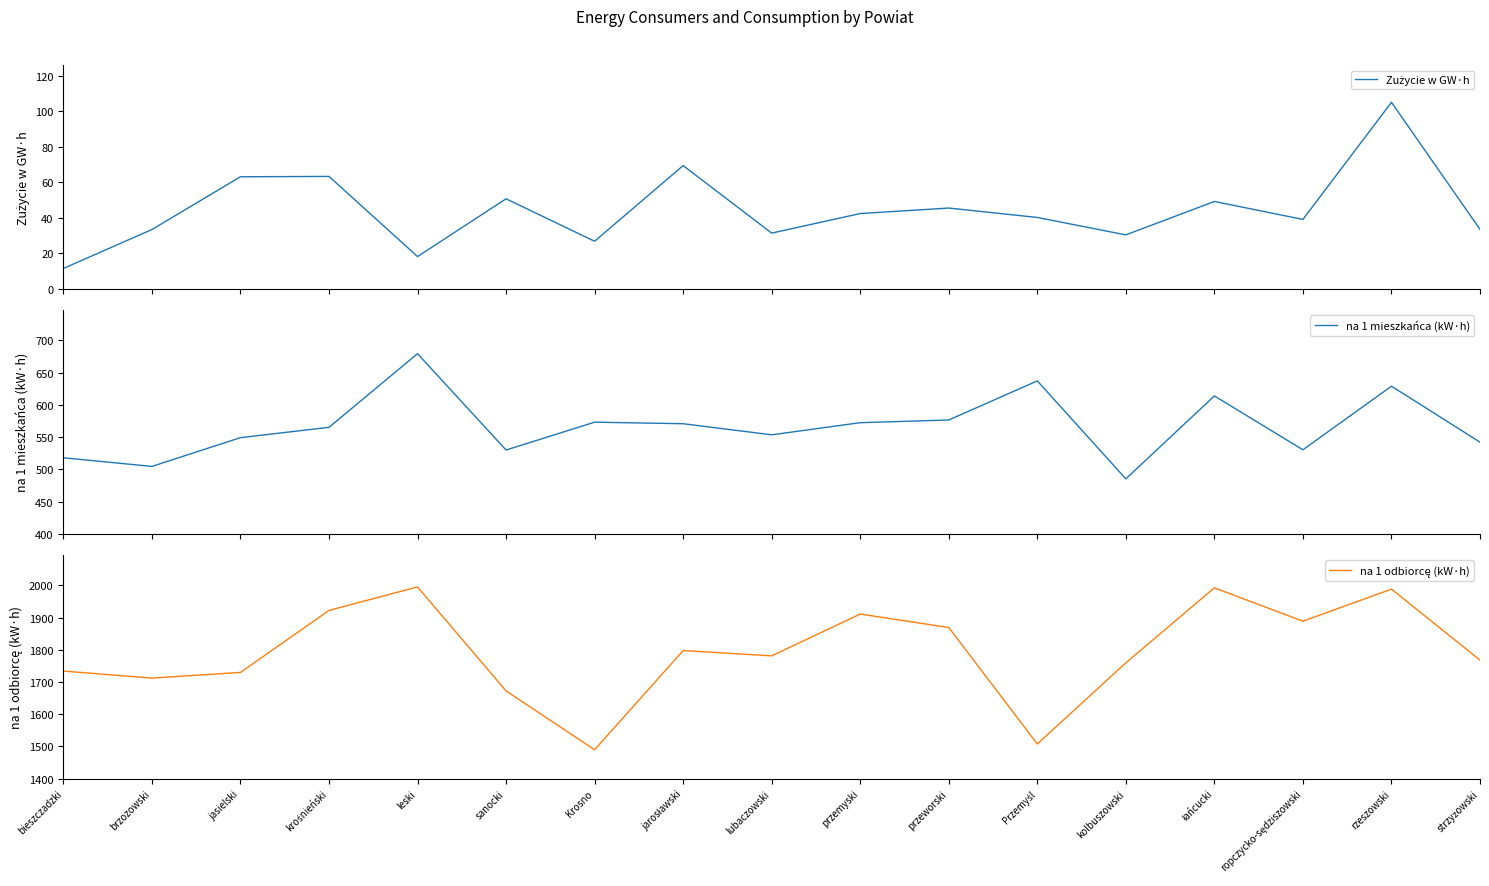

Which series changed the most between bieszczadzki and łańcucki?

na 1 odbiorcę (kW·h)